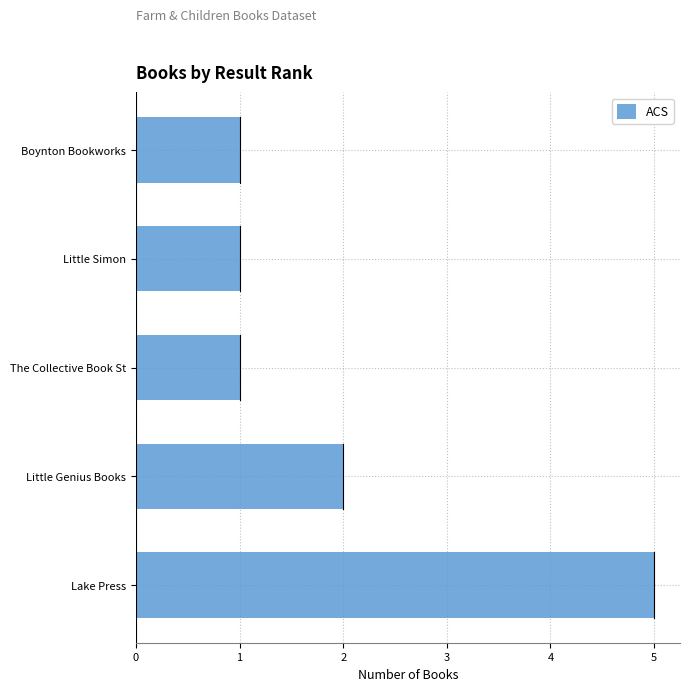

What is the minimum value shown in the chart?

1